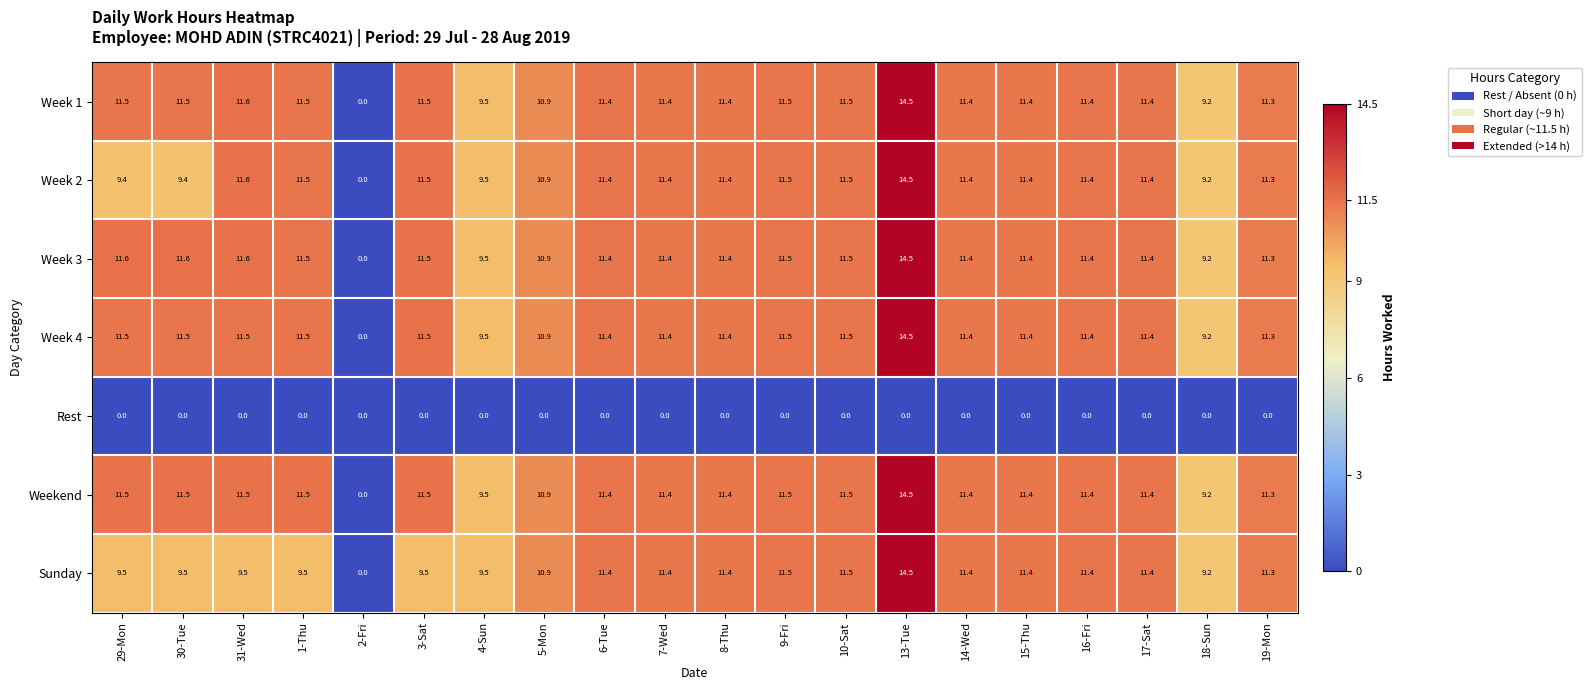

What is the maximum value for Week 3?

14.5